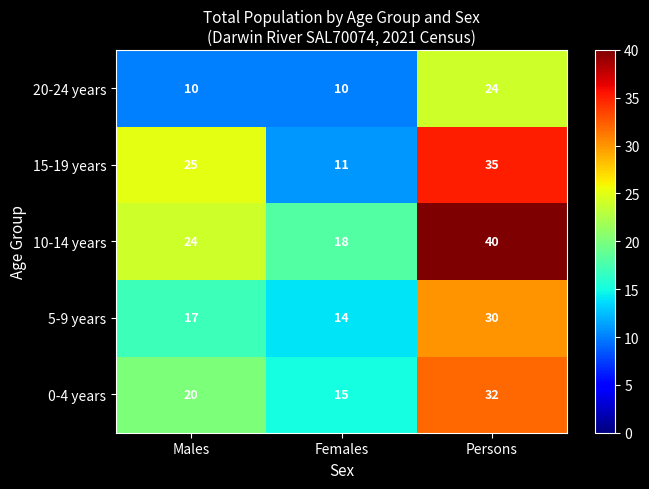

The value of 20-24 years at Females is 10. True or false?

True